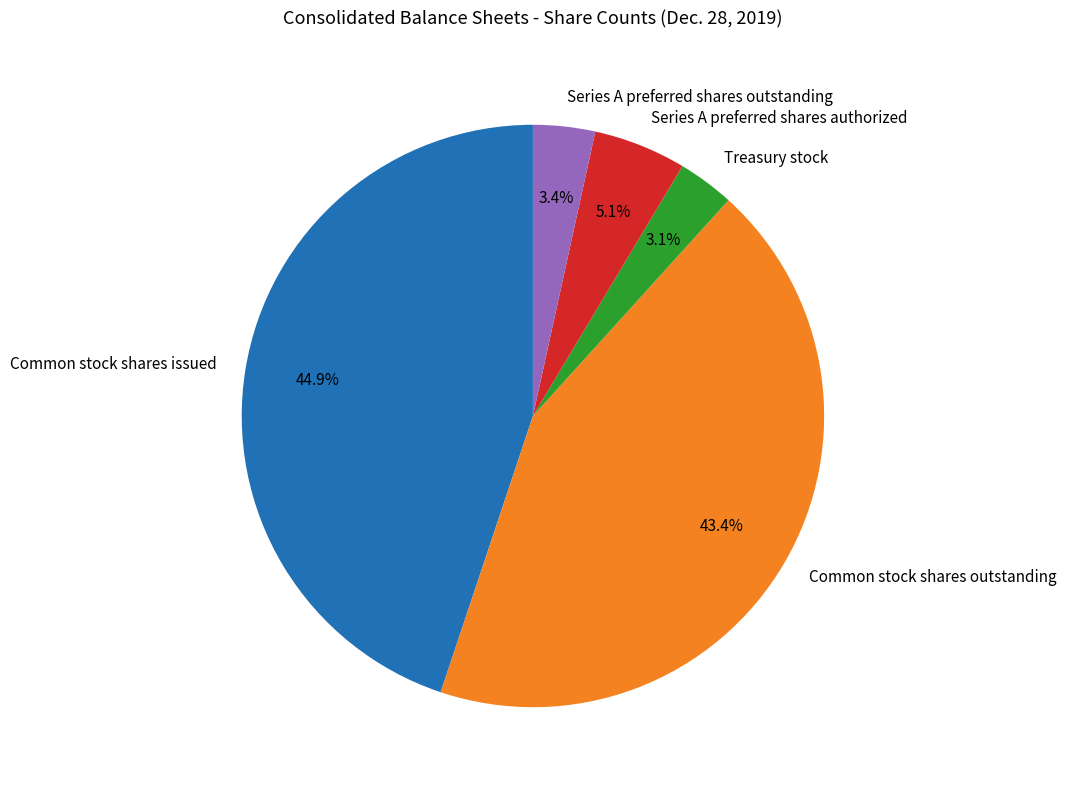

Does Treasury stock represent more than half of the total?

No